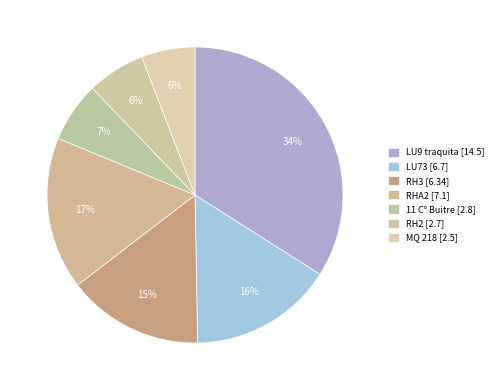

What is the change in value from LU73 to 11 C° Buitre?

-3.9